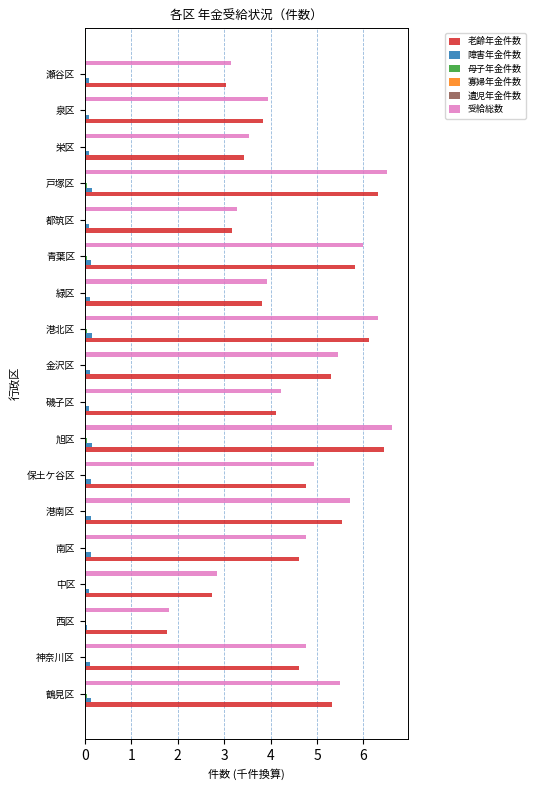

True or false: 受給総数 has a value of 6.5 at 戸塚区.

True